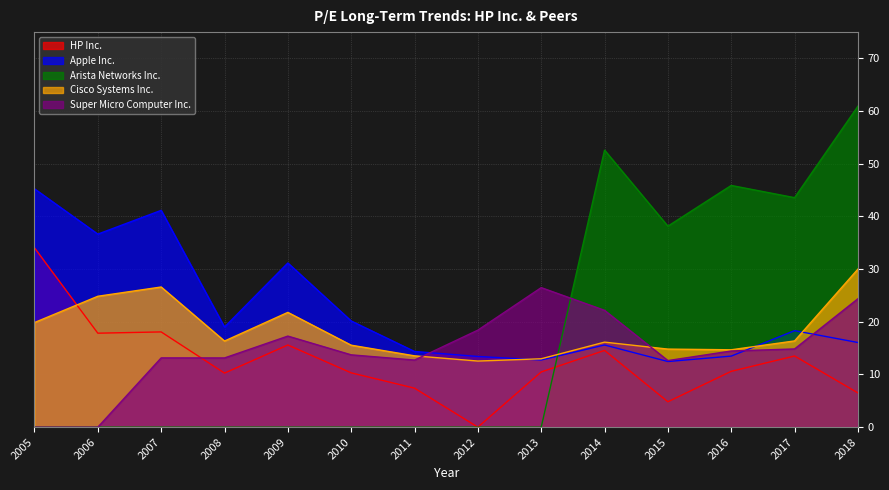

What is the value of the Super Micro Computer Inc. point at the 9th from the left?

26.5